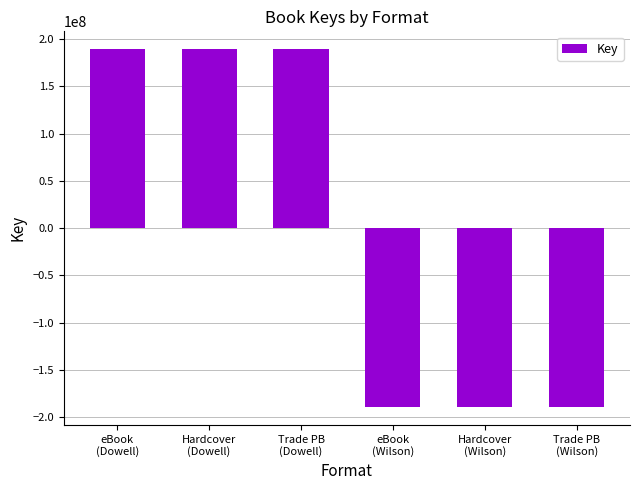

Are the bars grouped side by side (vs. stacked)?

No